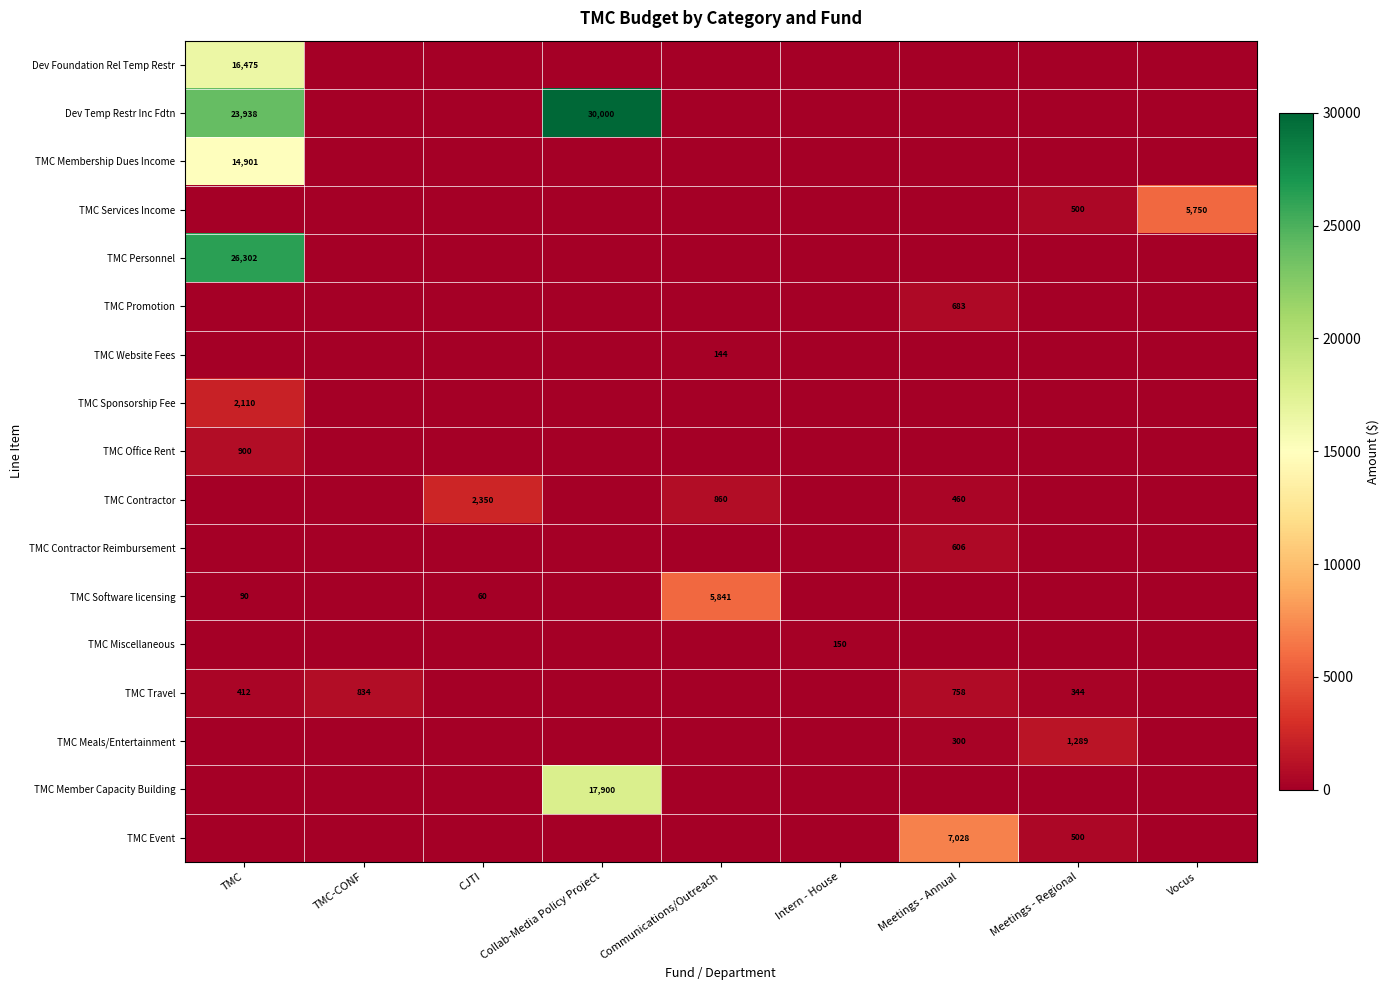

True or false: TMC Services Income has a value of 257 at Meetings - Regional.

False